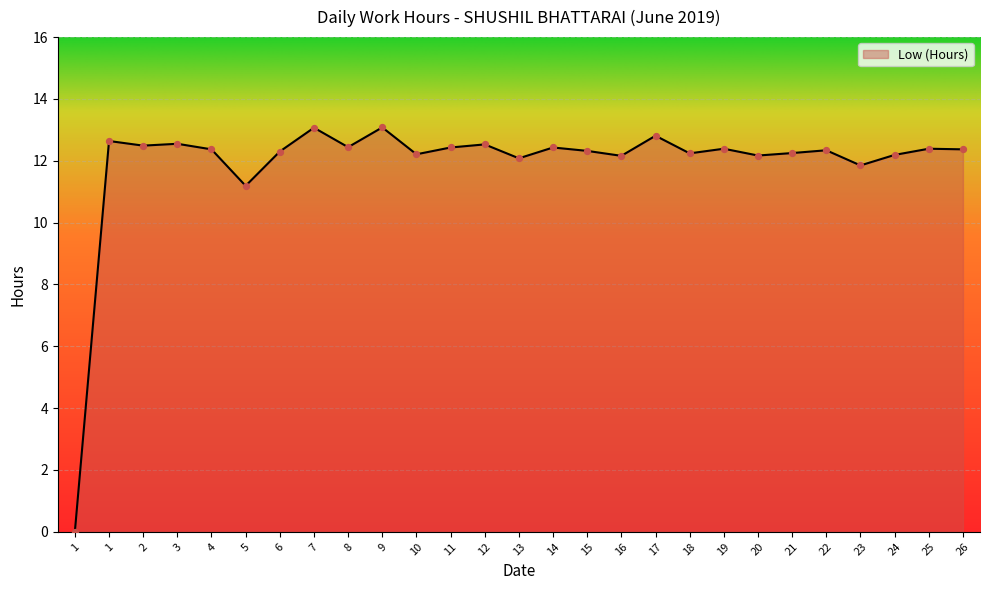

What is the change in value from 9 to 21?

-0.8